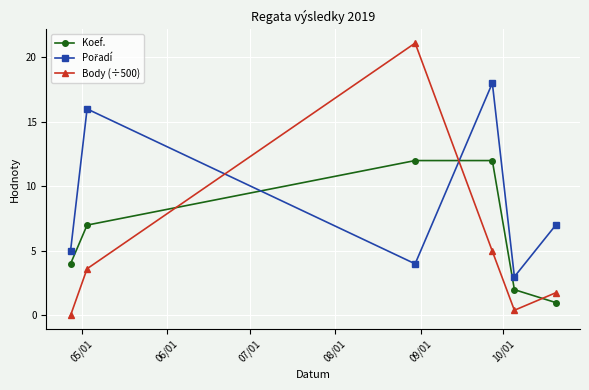

How many intersections are there between Koef. and Body (÷500)?

3